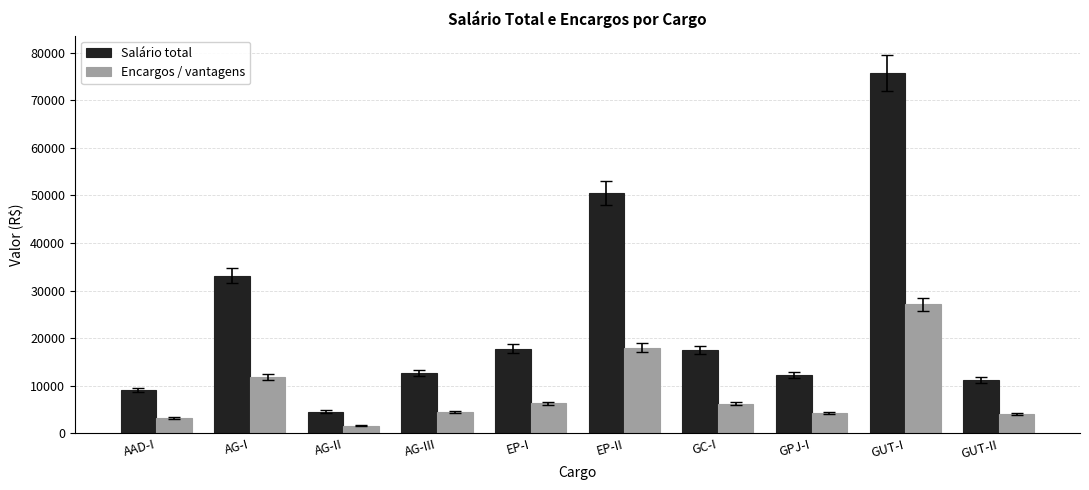

The Encargos / vantagens series shows 5090.5 at AG-I. True or false?

False